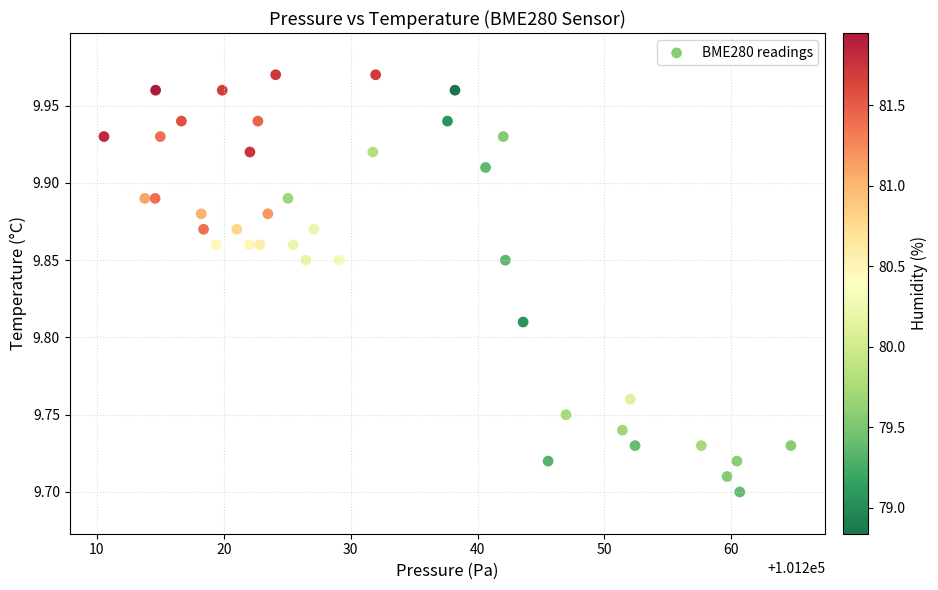

What is the range of Y values (max minus min)?

0.3